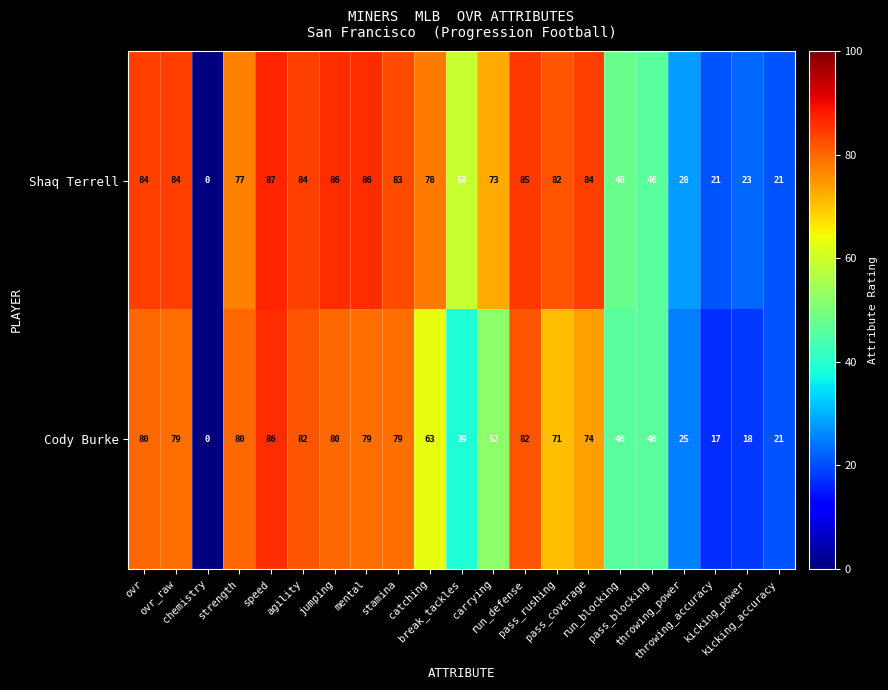

Rank the series by their maximum value, from lowest to highest.

Cody Burke, Shaq Terrell